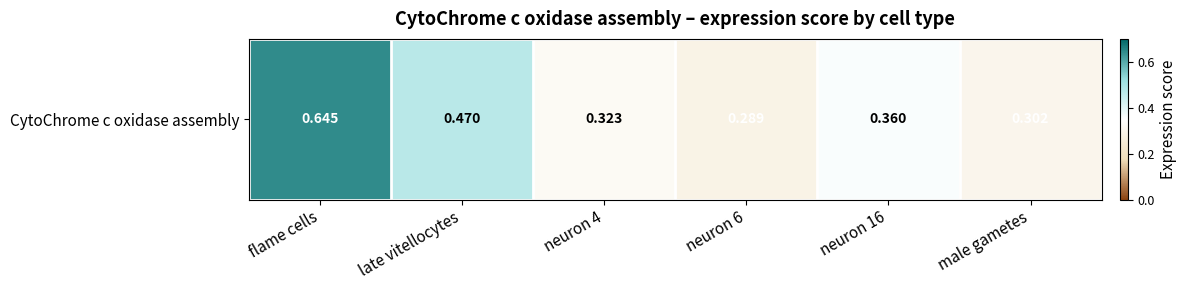

What is the sum of all values?

2.4